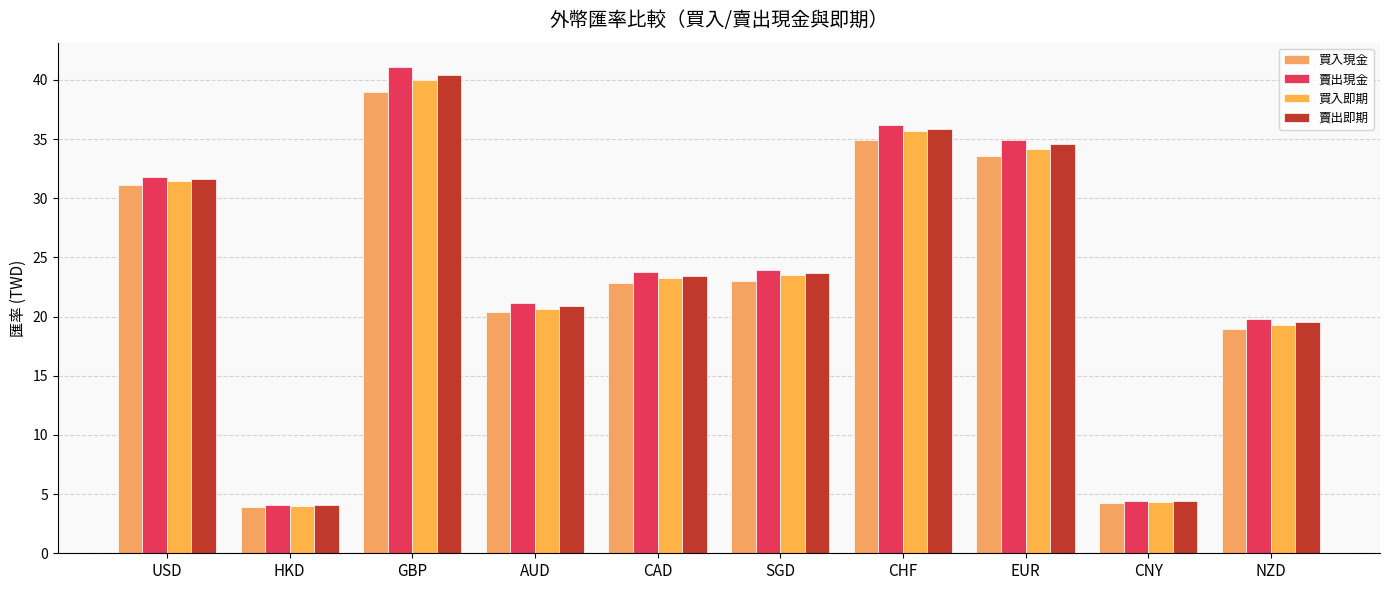

Reading left to right, transcribe all the data shown in this chart.

買入現金: 31.1	3.9	39.0	20.4	22.9	23.0	35.0	33.5	4.3	18.9
賣出現金: 31.8	4.1	41.1	21.2	23.8	23.9	36.2	34.9	4.4	19.8
買入即期: 31.5	4.0	40.0	20.7	23.3	23.5	35.6	34.2	4.3	19.3
賣出即期: 31.6	4.1	40.4	20.9	23.5	23.7	35.9	34.6	4.4	19.5